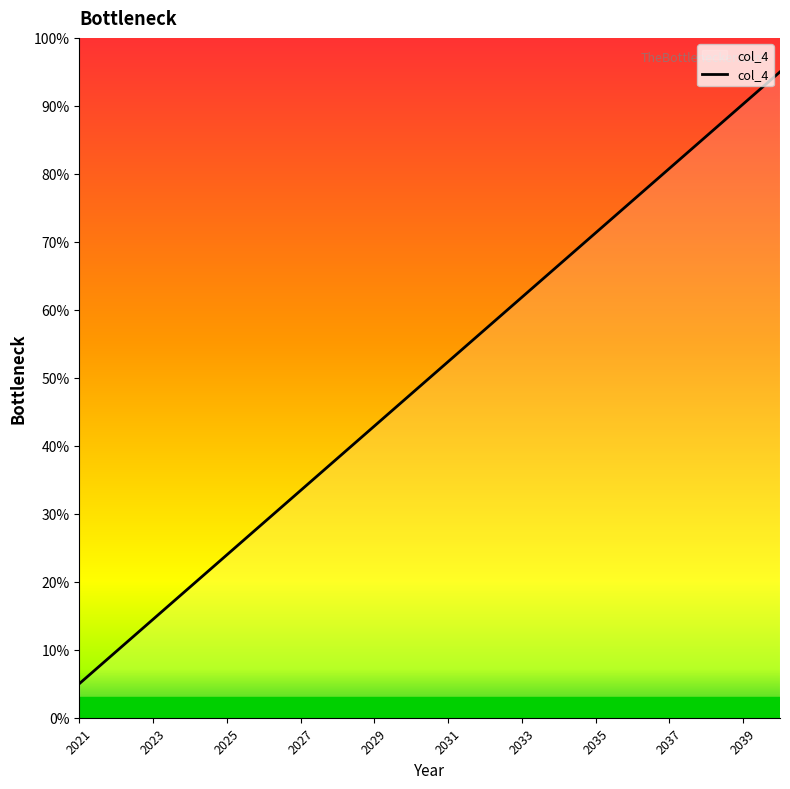

What is the minimum value shown in the chart?

5.0